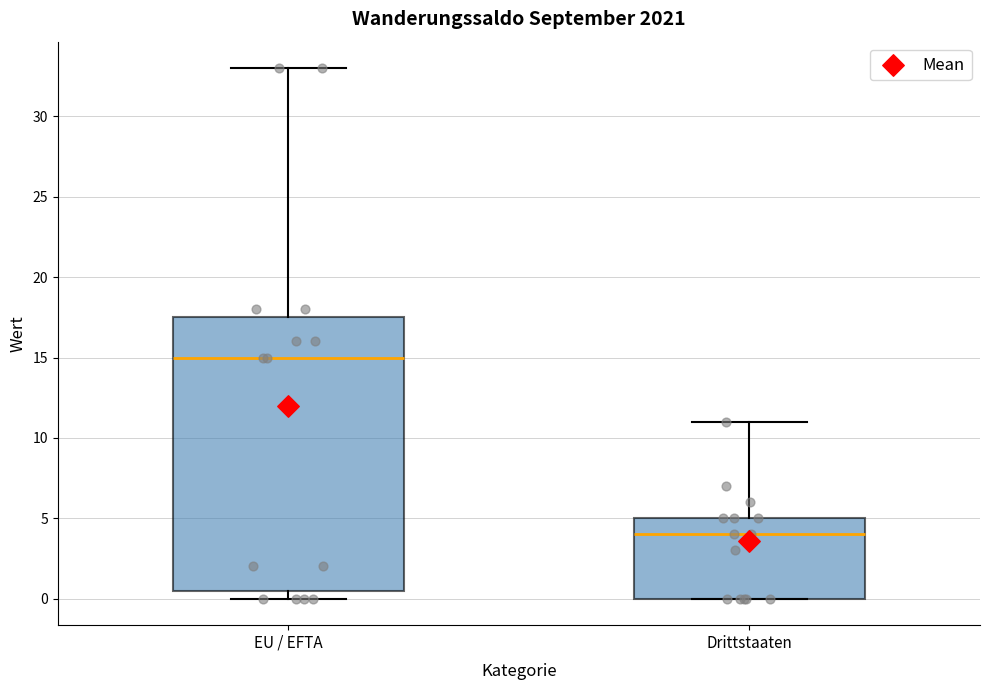

Which box's median line is the highest?

EU / EFTA